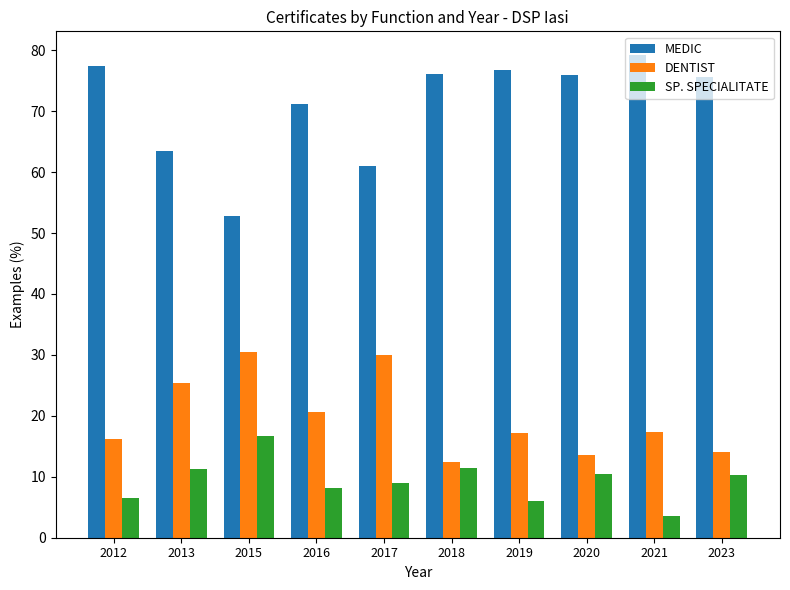

The MEDIC series shows 105.5 at 2021. True or false?

False